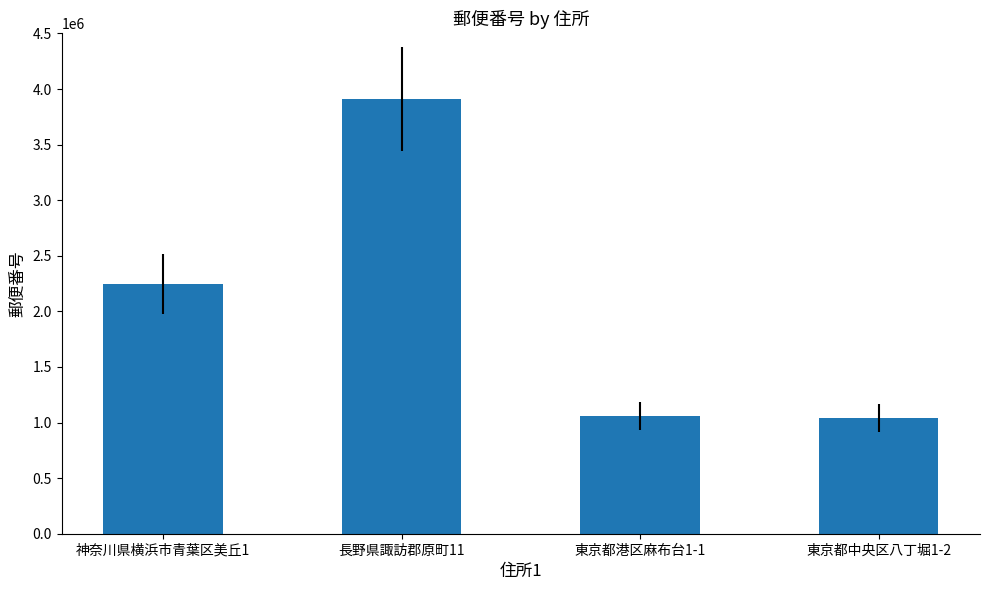

What is the value of the 2nd bar from the left?

3910115